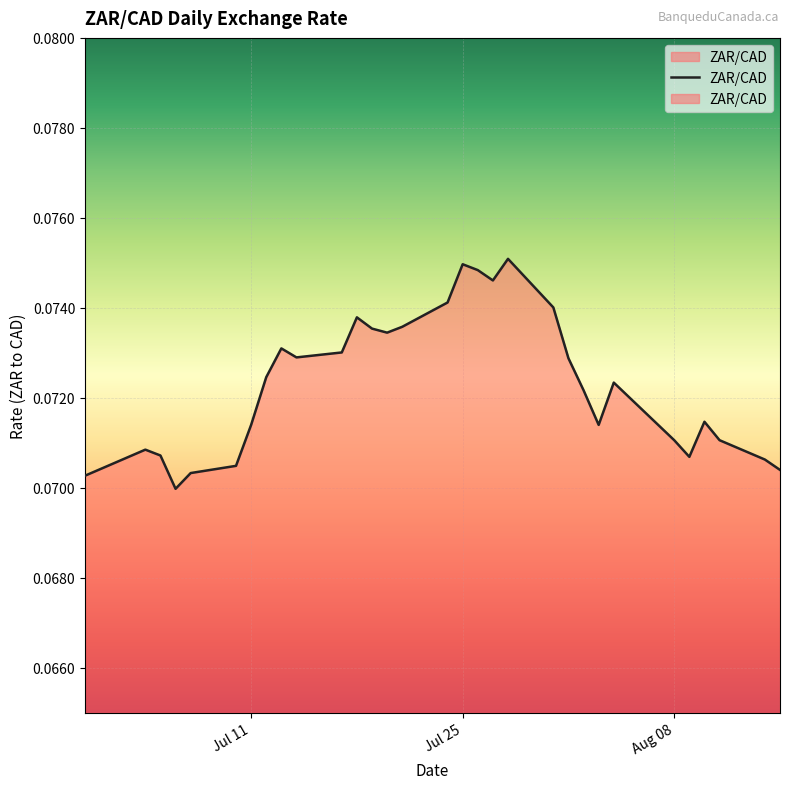

Reading right to left, extract all data points from this chart.

0.1	0.1	0.1	0.1	0.1	0.1	0.1	0.1	0.1	0.1	0.1	0.1	0.1	0.1	0.1	0.1	0.1	0.1	0.1	0.1	0.1	0.1	0.1	0.1	0.1	0.1	0.1	0.1	0.1	0.1	0.1